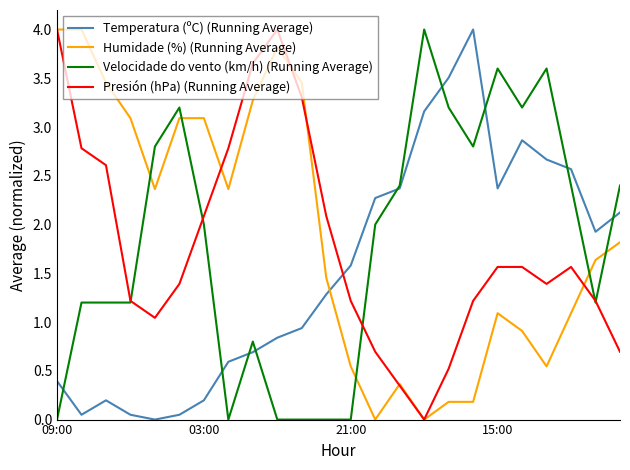

What is the highest value of the Humidade (%) (Running Average) series?

4.0